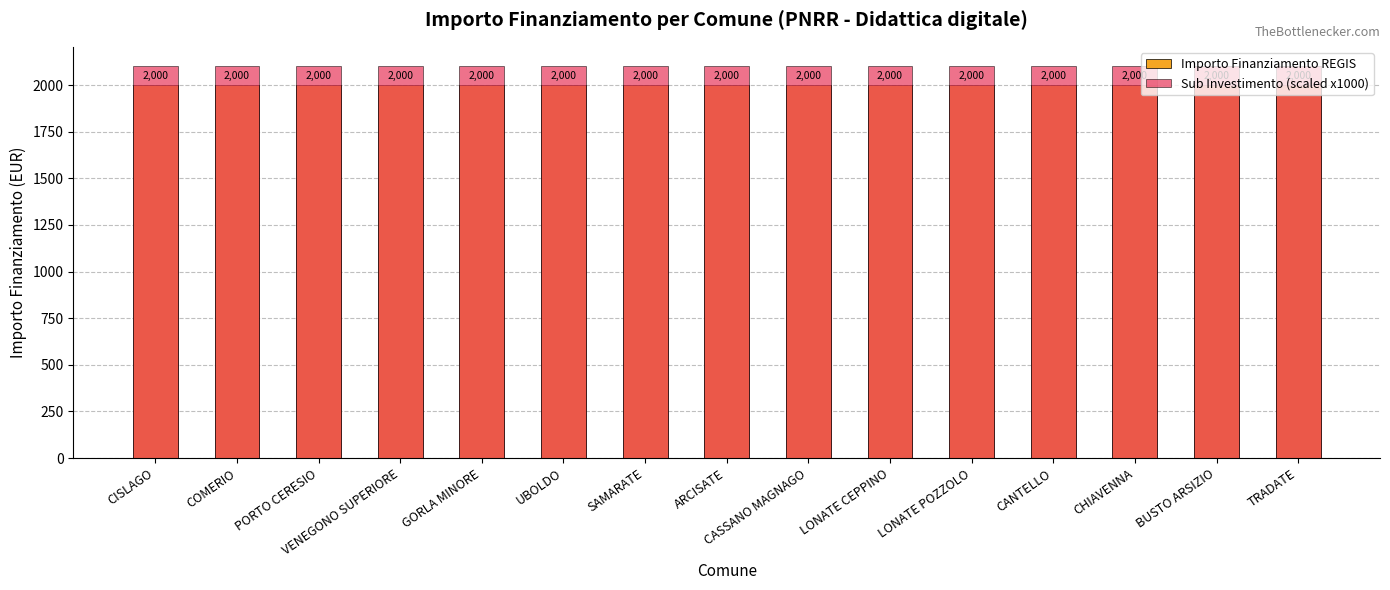

At which label is Sub Investimento (scaled x1000) closest to 2100?

CISLAGO